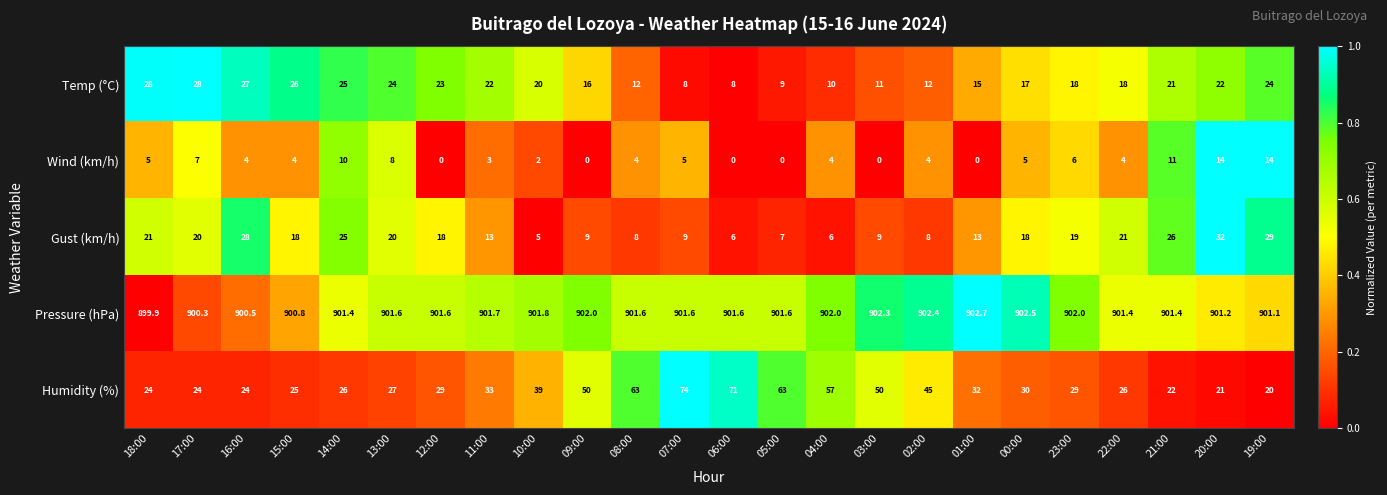

What is the difference between the highest and lowest values at 07:00?

896.6